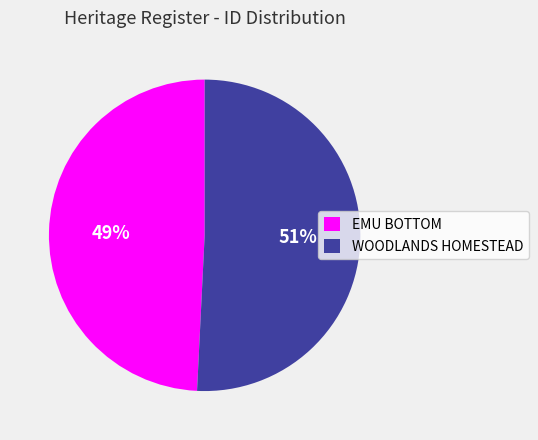

To the nearest percent, what is the difference between the largest and smallest slice percentages?

2%